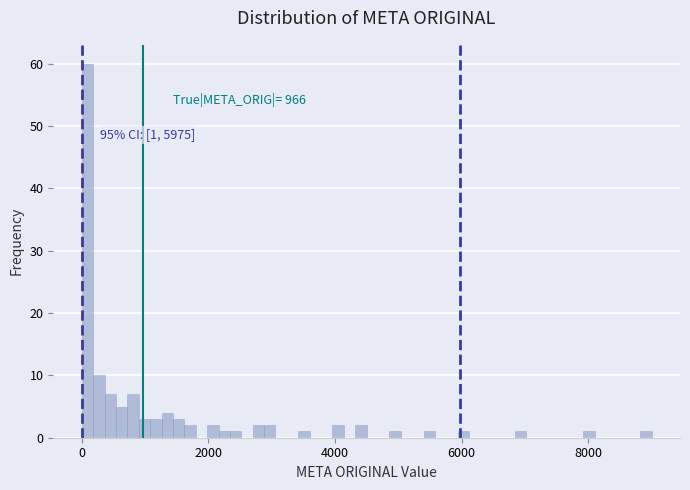

Read against the x-axis, roughly where is the centre of the tallest bar?

0